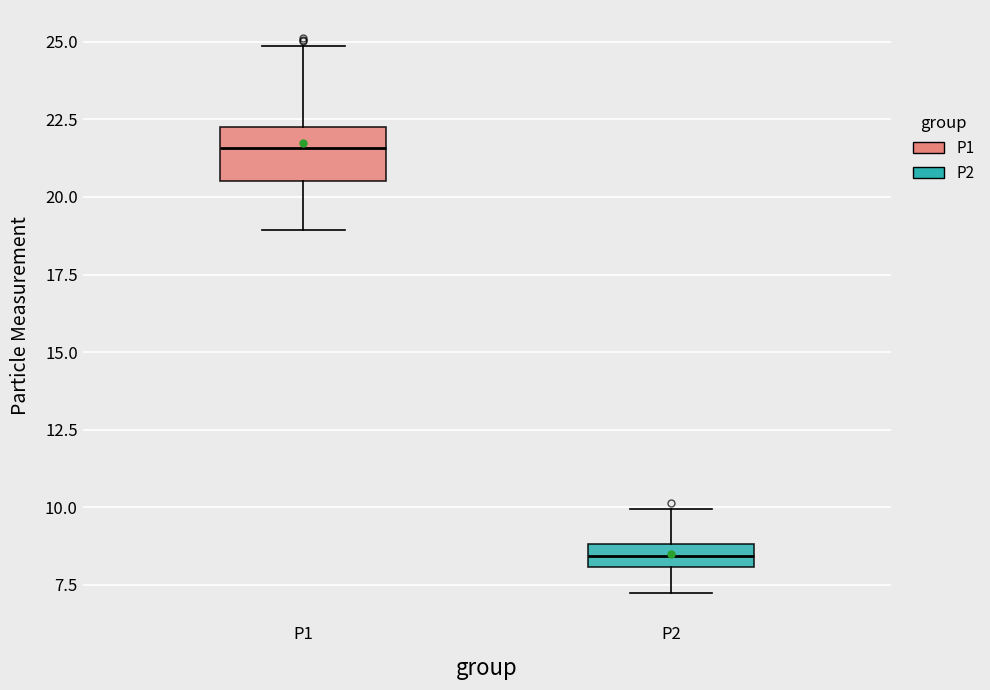

Reading left to right, transcribe this box plot: for each box, give where its median line is, the range the box spans, and where its two whiskers end, as read against the y-axis. The values are not printed on the chart, so give them approximately, as read against the axis.

P1: median 21.5, box 20.5 to 22.0, whiskers 19.0 to 25.0
P2: median 8.5, box 8.0 to 9.0, whiskers 7.0 to 10.0